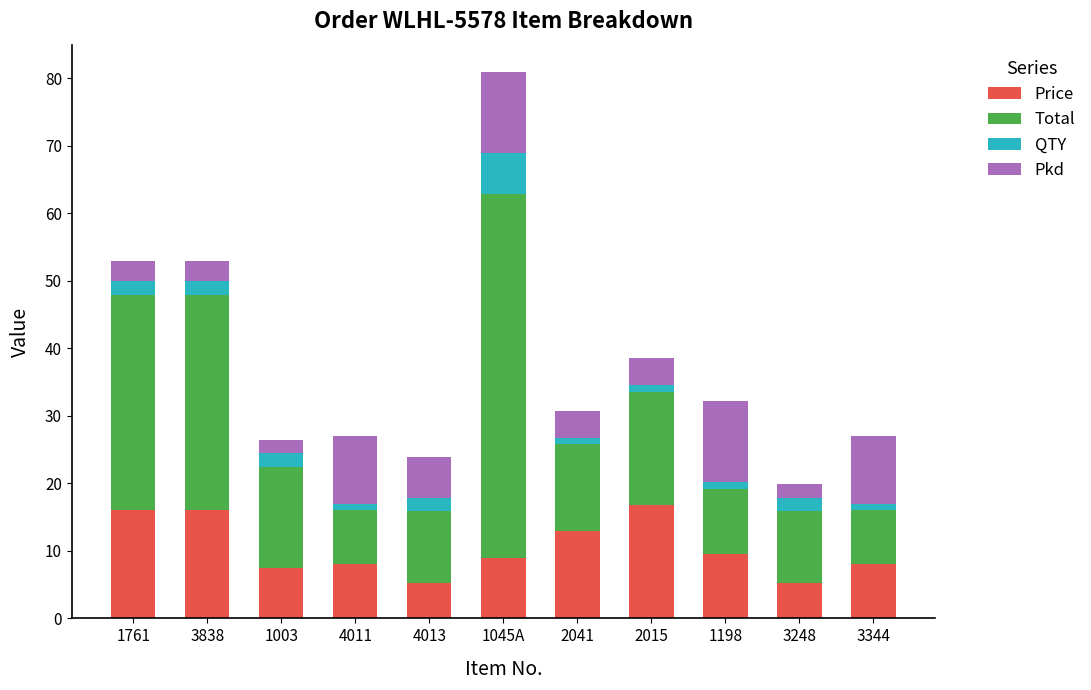

What is the sum of the Price values at 4011 and 2015?

24.8